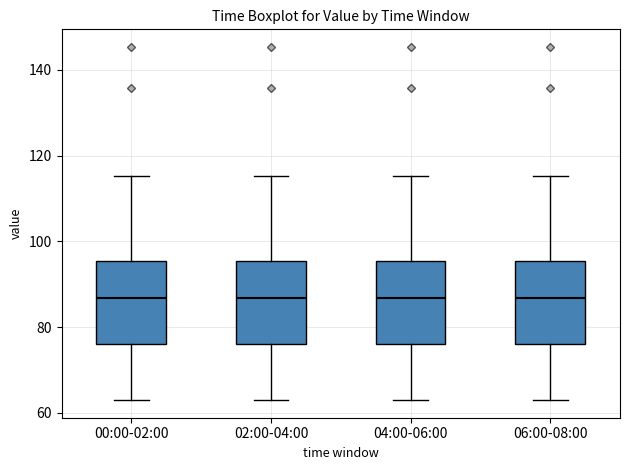

Reading left to right, read every box against the y-axis: the position of its median line, the range the box covers, and the ends of its whiskers. The values are not printed on the chart, so give them approximately, as read against the axis.

00:00-02:00: median 86, box 76 to 96, whiskers 62 to 116
02:00-04:00: median 86, box 76 to 96, whiskers 62 to 116
04:00-06:00: median 86, box 76 to 96, whiskers 62 to 116
06:00-08:00: median 86, box 76 to 96, whiskers 62 to 116